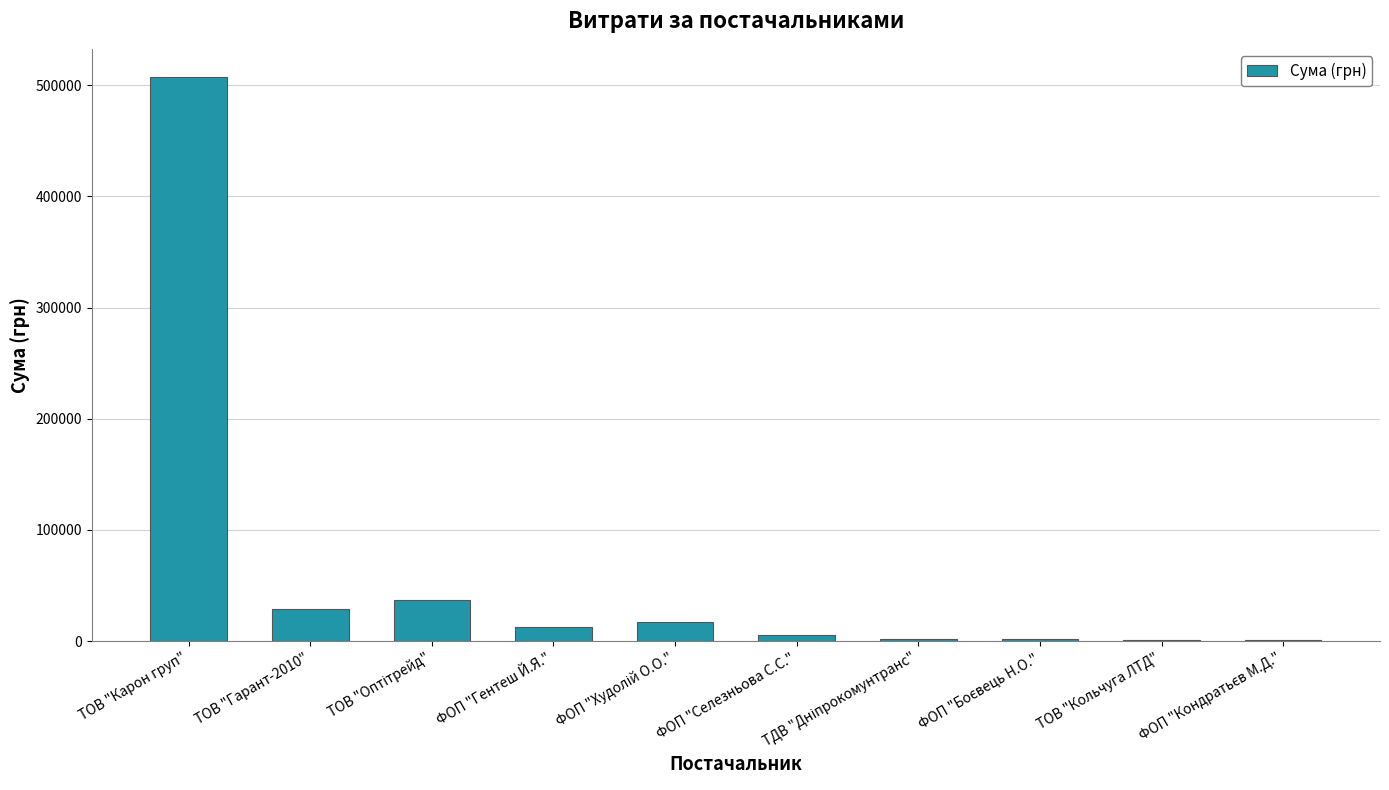

Which has a higher value, ФОП "Селезньова С.С." or ТОВ "Карон груп"?

ТОВ "Карон груп"